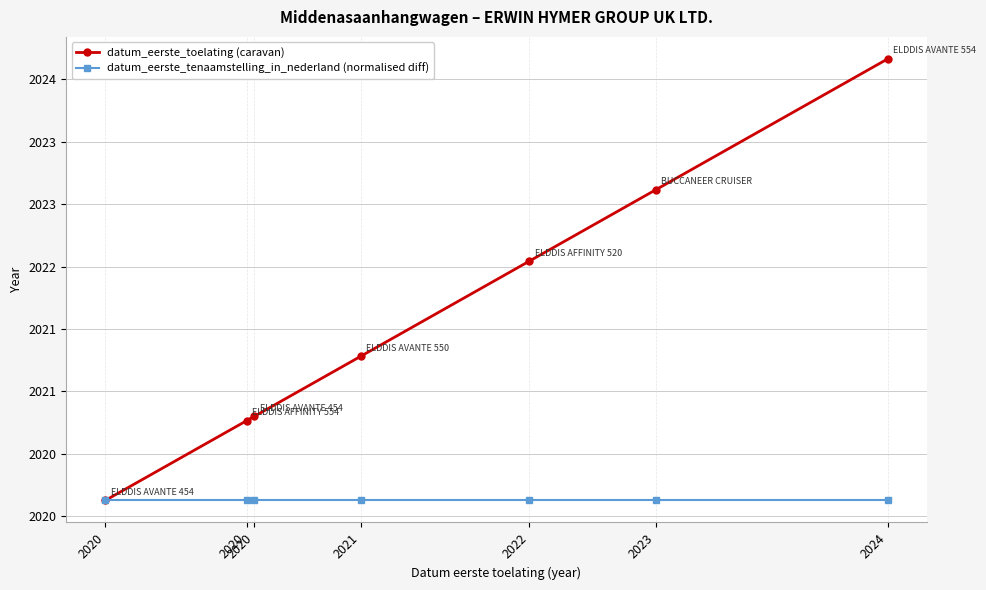

List the labels in order of datum_eerste_tenaamstelling_in_nederland (normalised diff) value, largest first.

2020, 2020, 2020, 2021, 2022, 2023, 2024